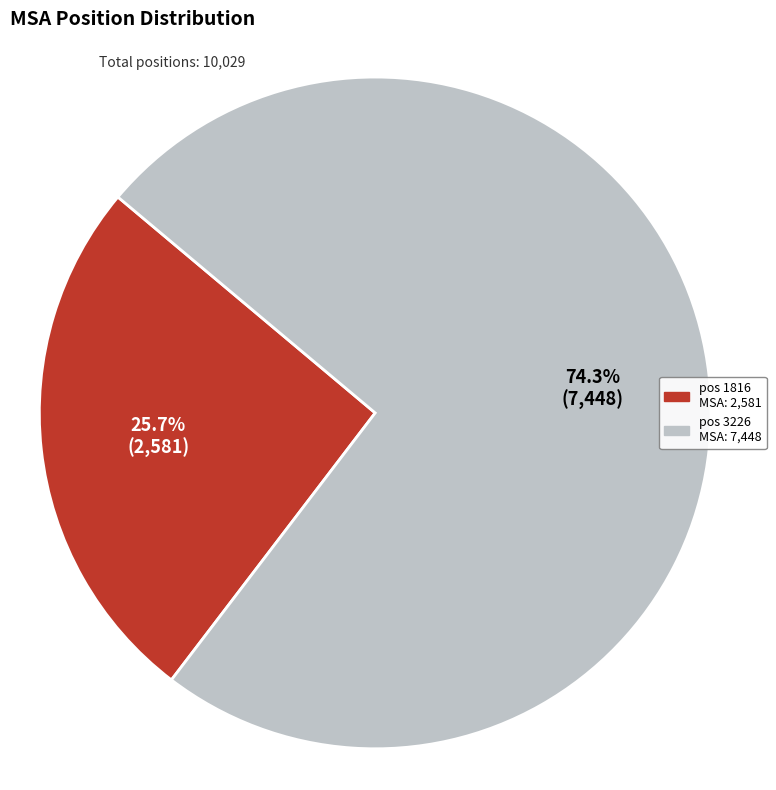

Is there a majority slice in this chart?

Yes